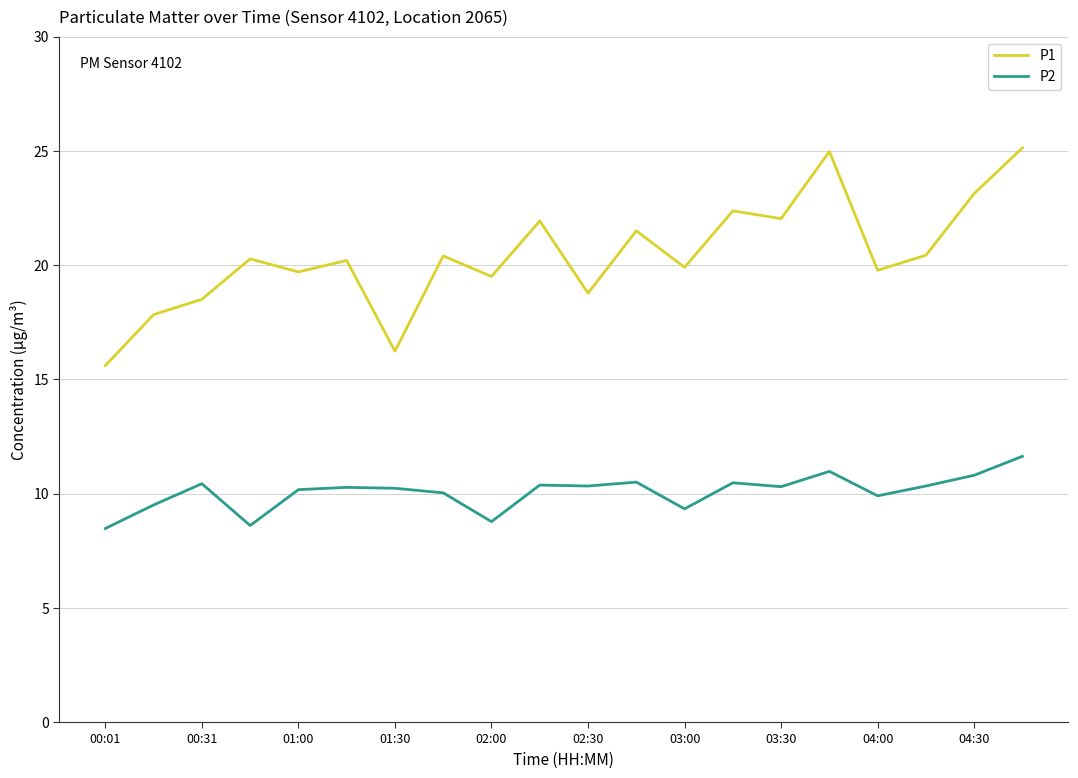

List the series in order of their peak value, highest first.

P1, P2